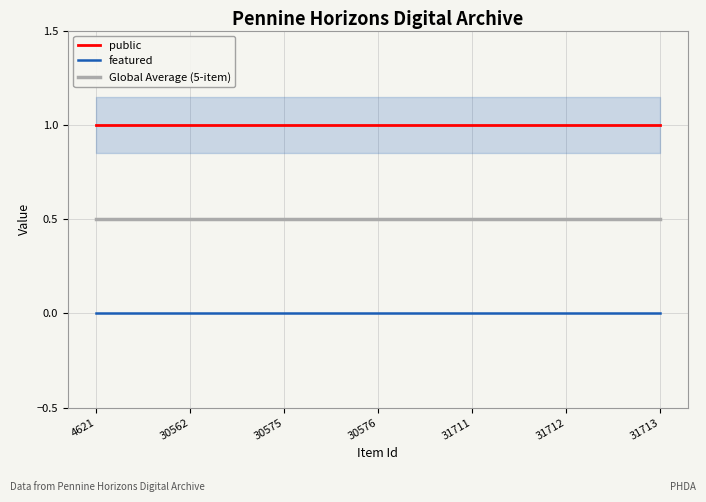

What is the total value across all series at 31711?

1.5